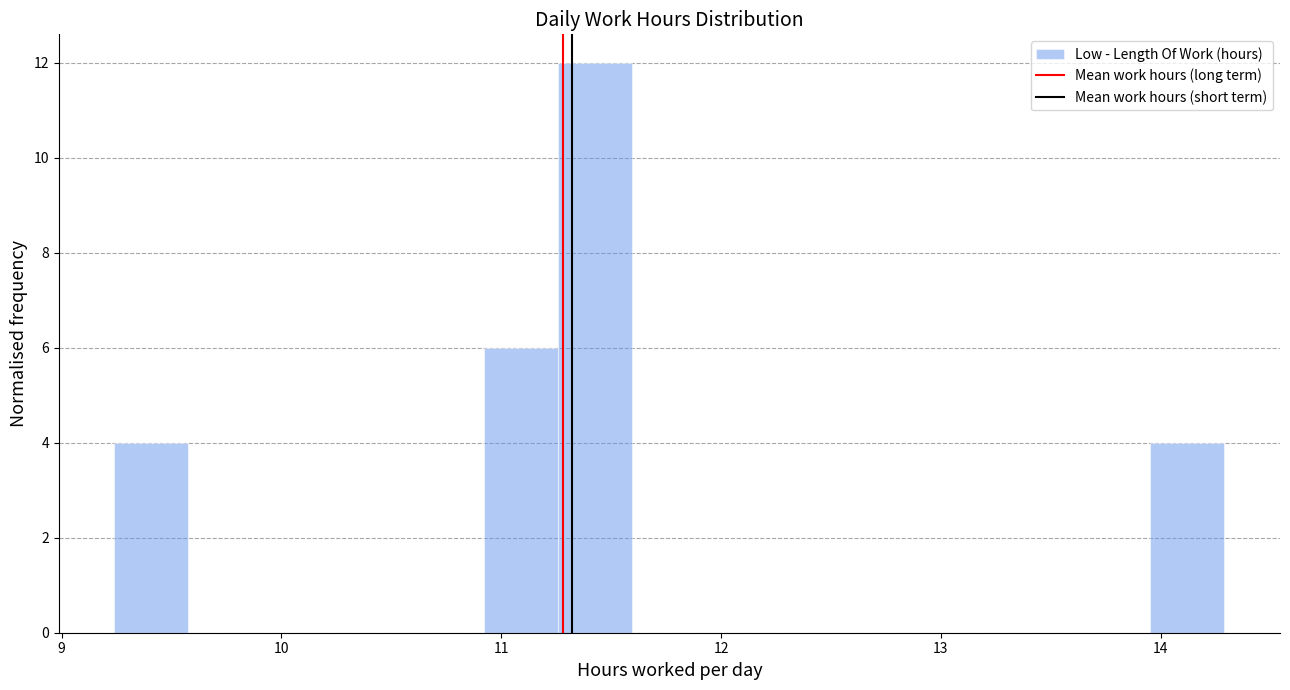

Read against the x-axis, roughly where is the centre of the tallest bar?

11.4